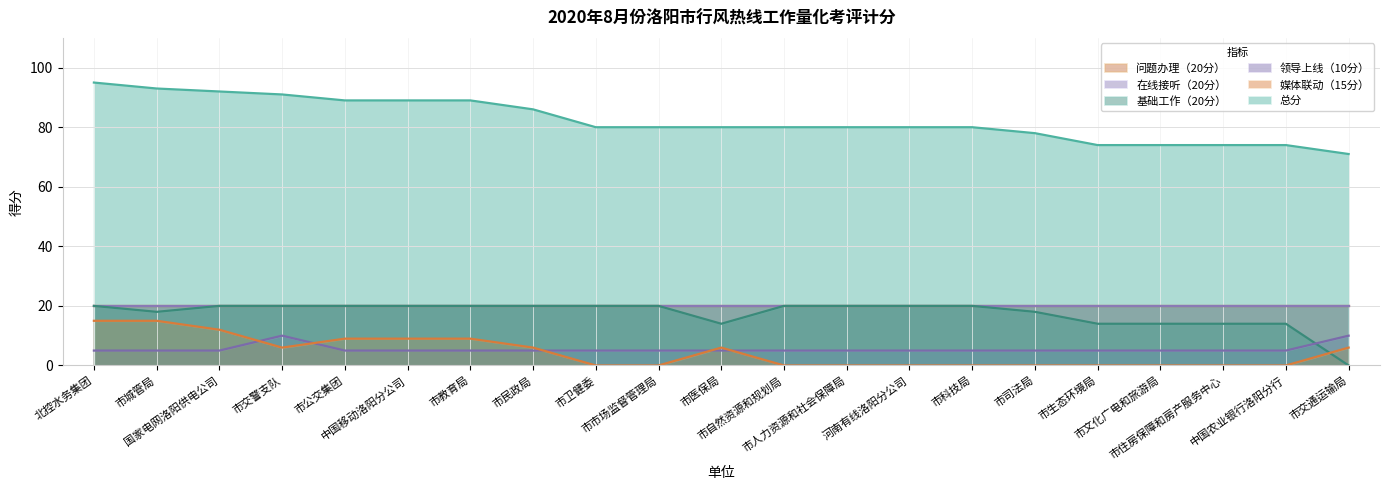

Which series has the widest spread of values?

总分